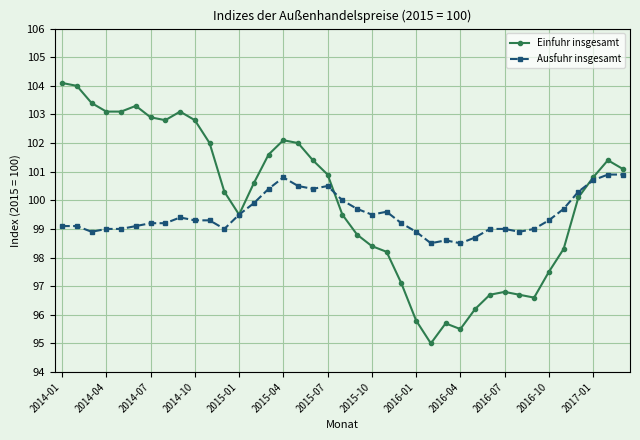

Which series has the largest range (max minus min)?

Einfuhr insgesamt